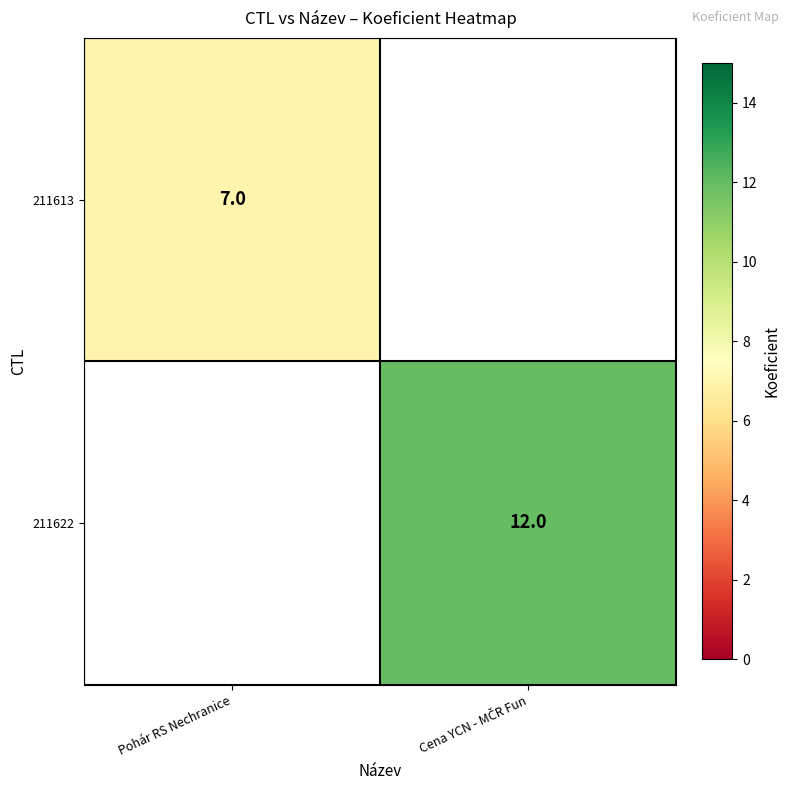

The 211613 series shows 11 at Pohár RS Nechranice. True or false?

False